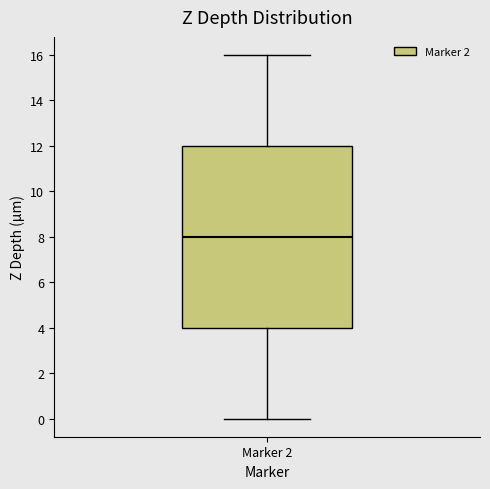

Transcribe this box plot: give where the median line is, the range the box spans, and where the two whiskers end, as read against the y-axis. The values are not printed on the chart, so give them approximately, as read against the axis.

median 8, box 4 to 12, whiskers 0 to 16